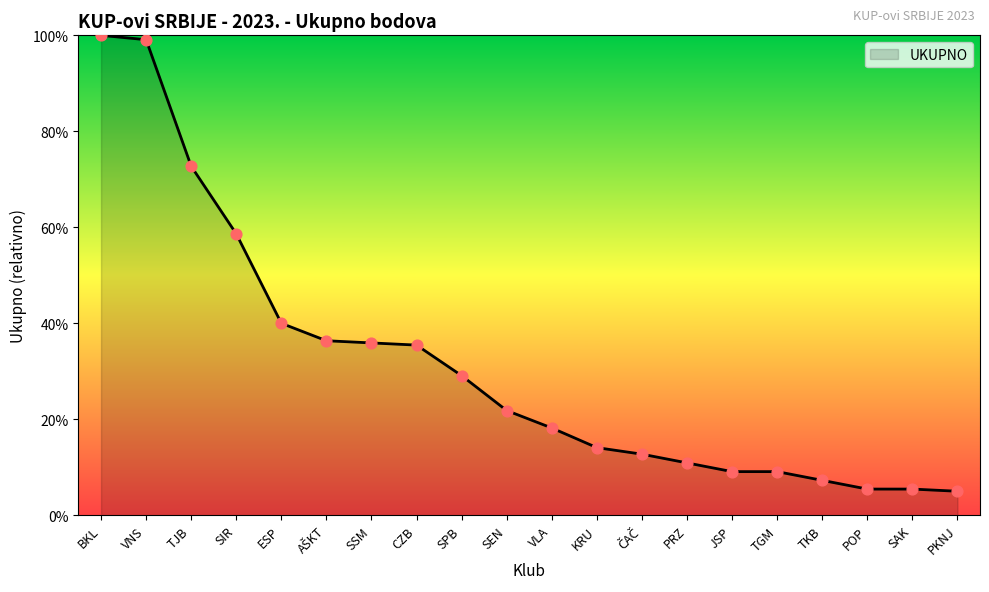

Which has a higher value, ESP or VLA?

ESP